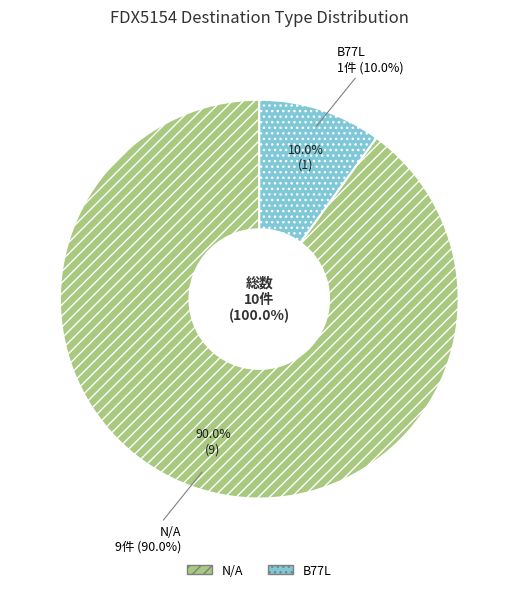

What percentage is the N/A slice, to the nearest percent?

90%